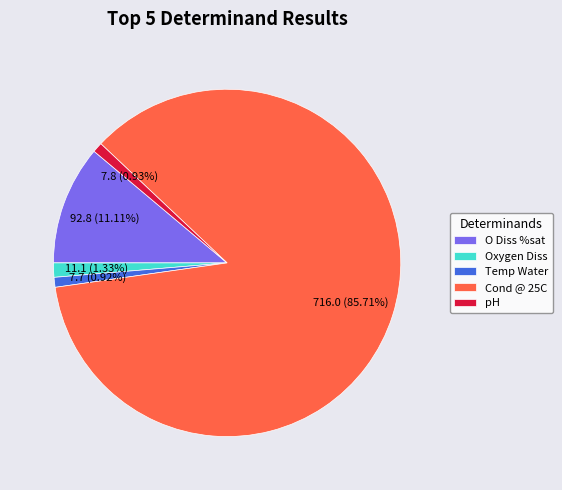

Between Oxygen Diss and Cond @ 25C, which is larger?

Cond @ 25C